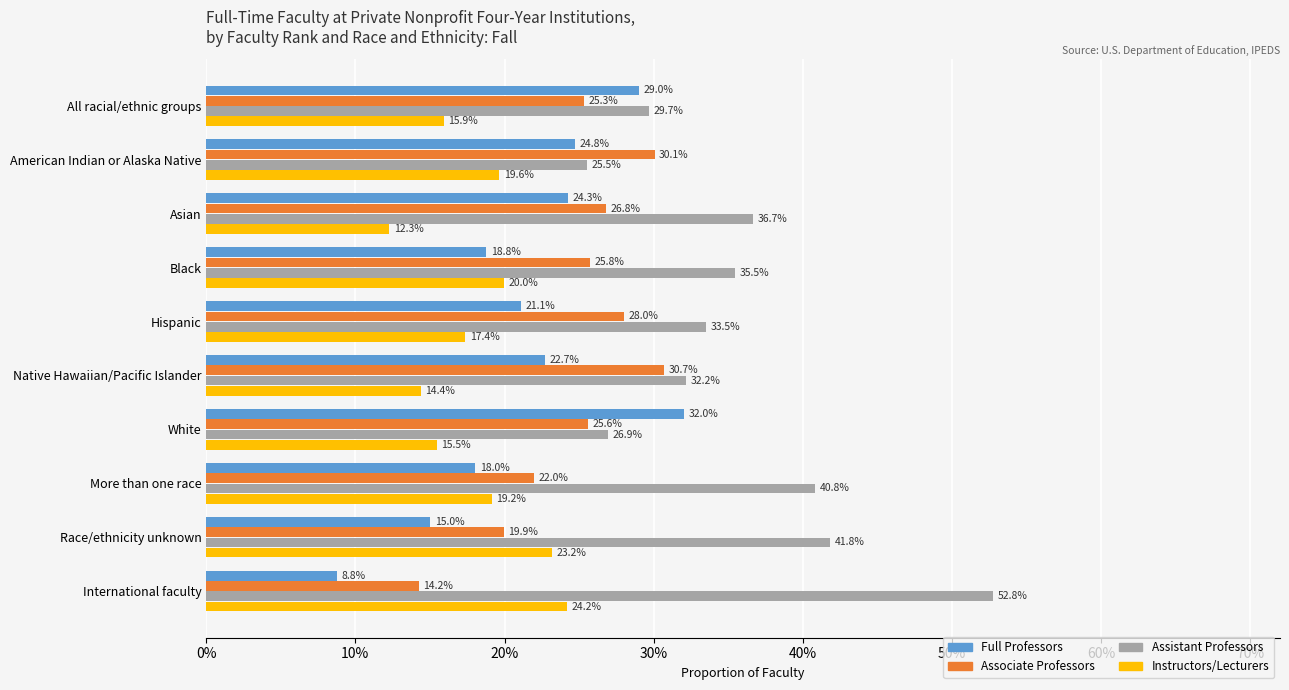

What are all the series names shown in the legend?

Full Professors, Associate Professors, Assistant Professors, Instructors/Lecturers